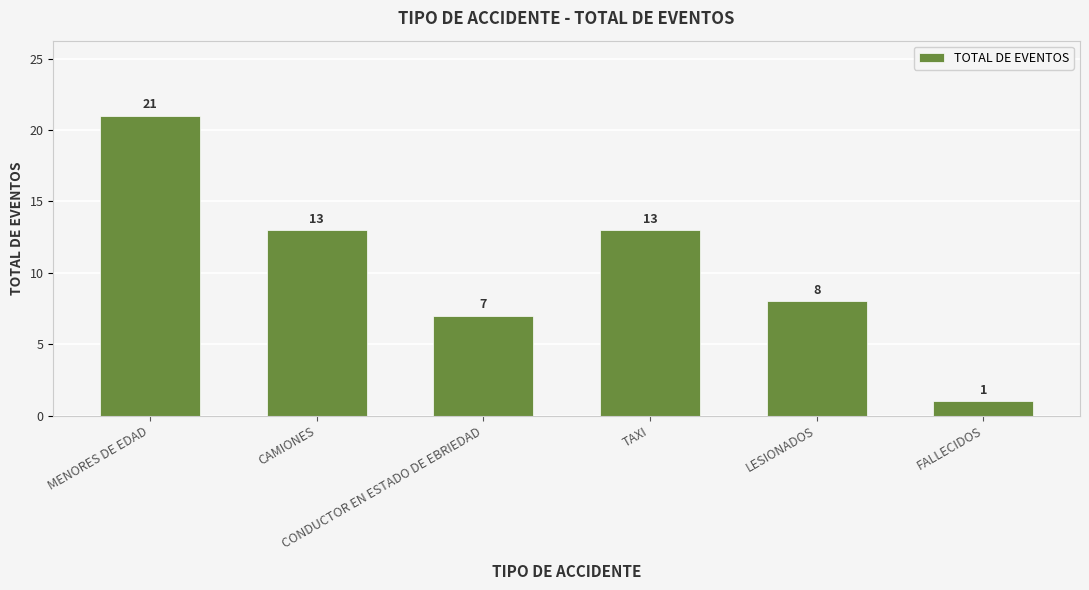

What is the sum of the values at LESIONADOS and MENORES DE EDAD?

29